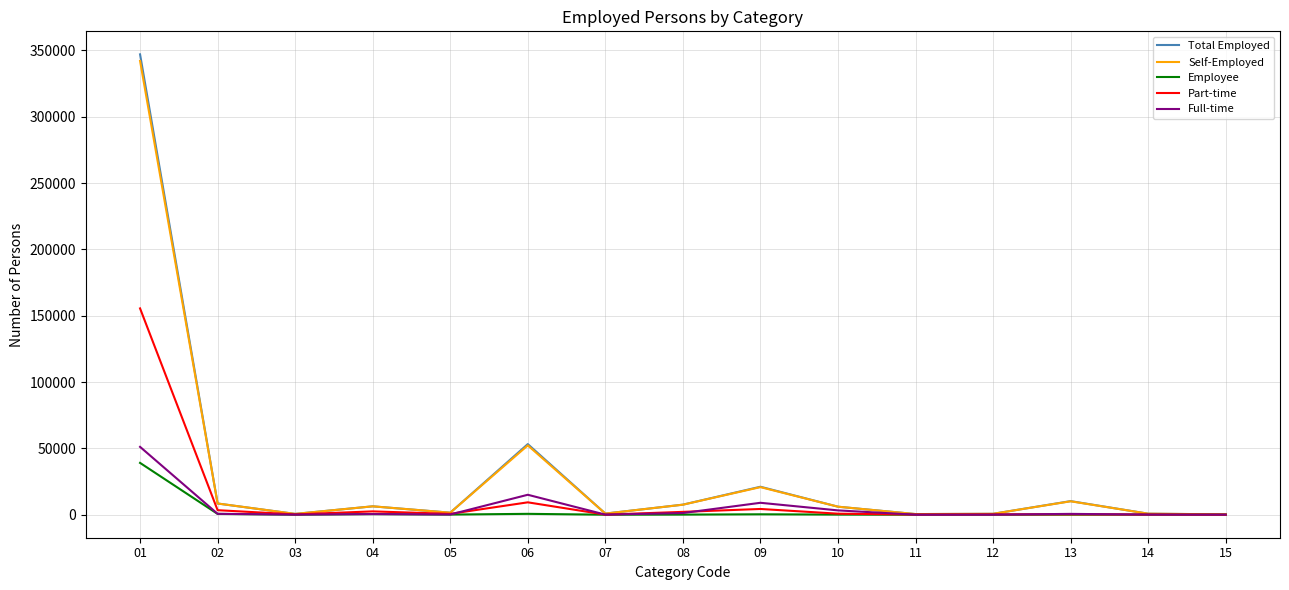

What is the maximum value shown in the chart?

347020